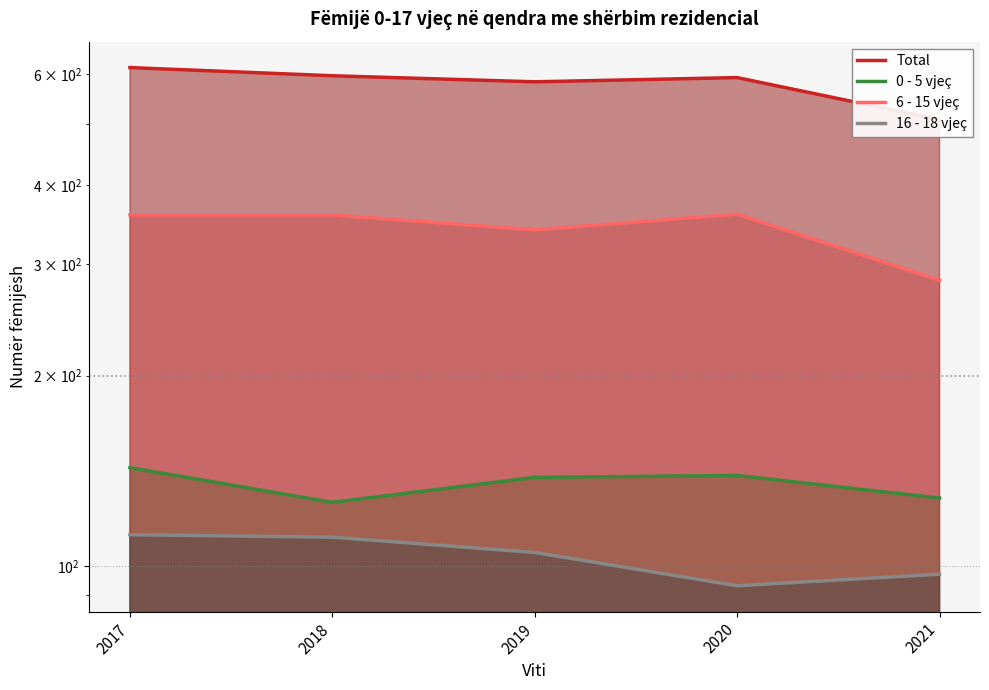

What is the sum of all Total values?

2893